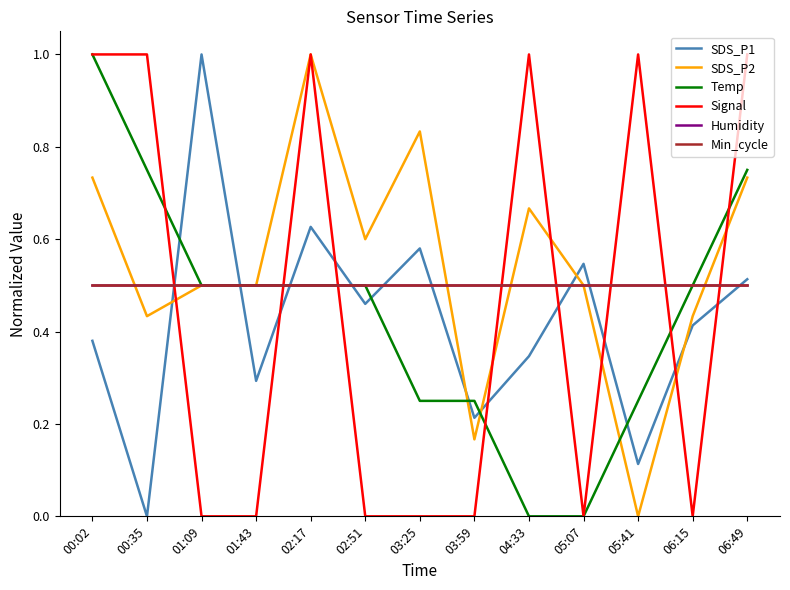

True or false: Humidity and SDS_P2 cross at least once.

True